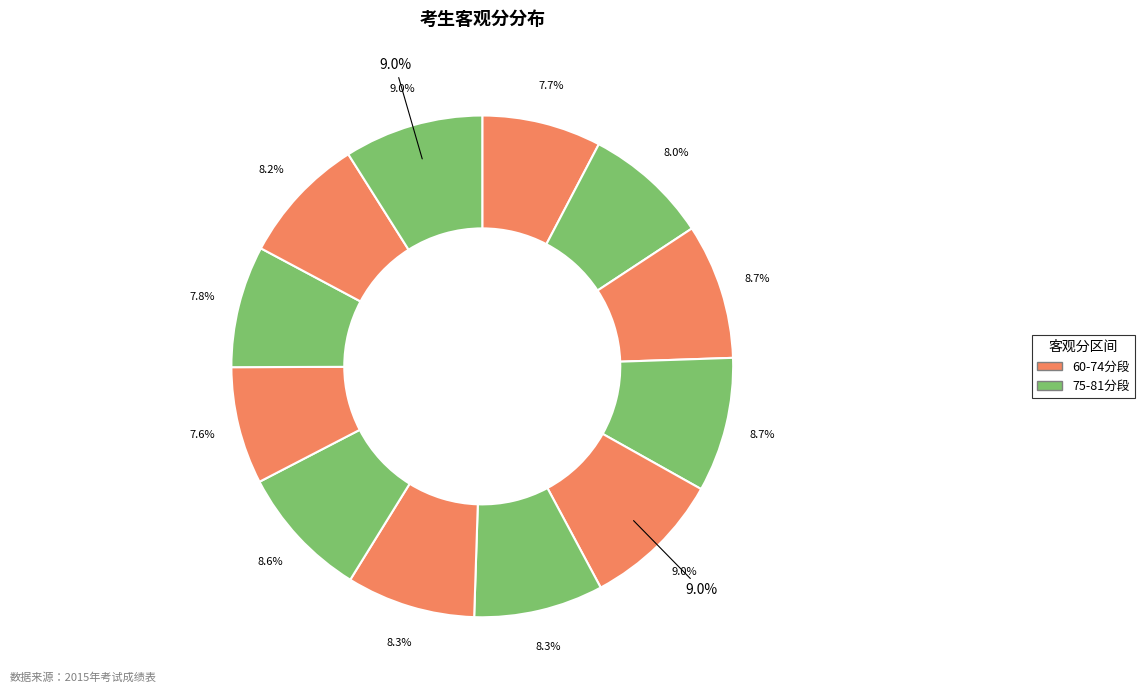

How many segments does this pie chart have?

12